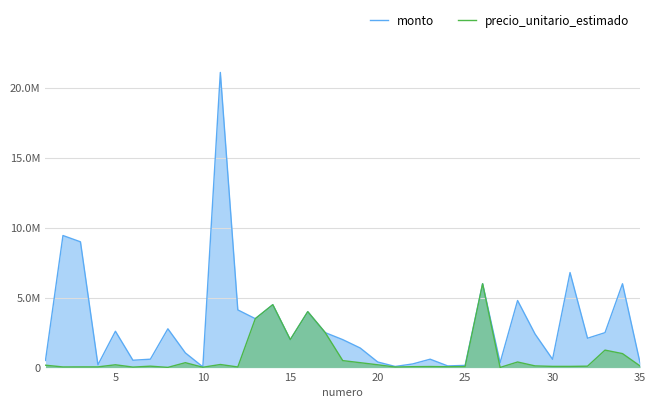

True or false: precio_unitario_estimado has a value of 167679 at 28.

False